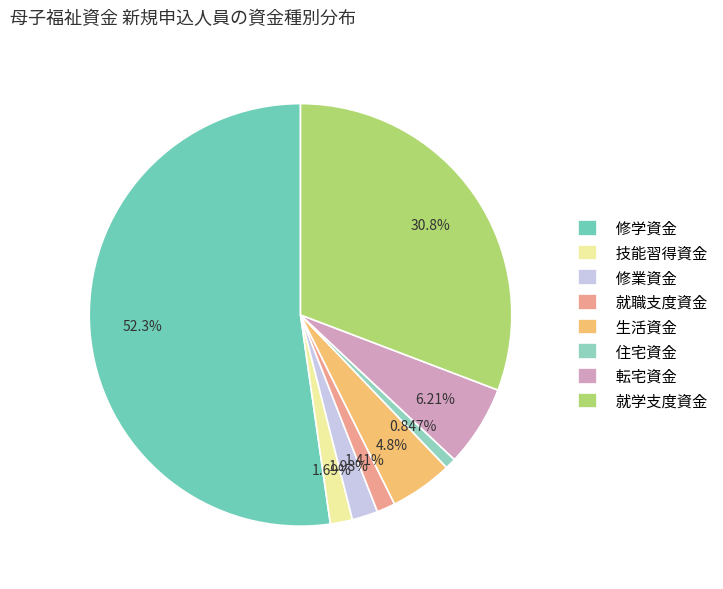

What is the smallest slice in the pie chart?

住宅資金